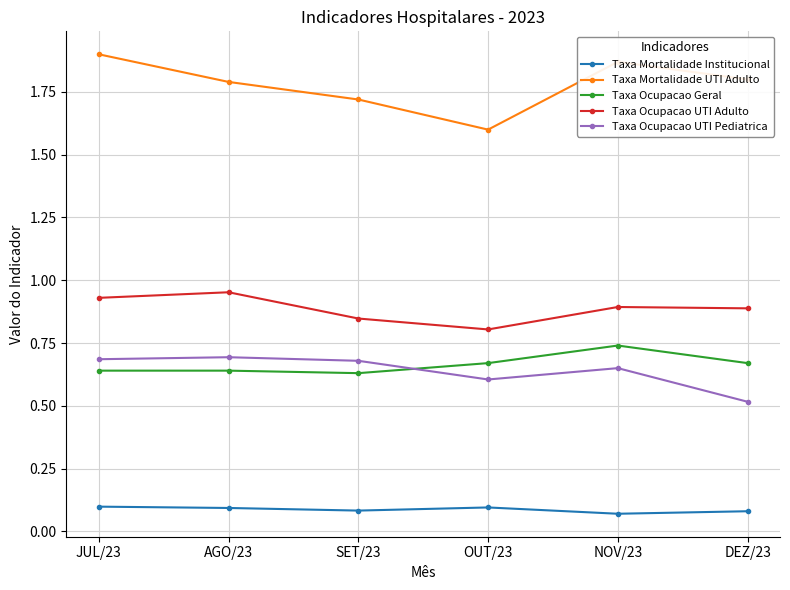

What is the label of the 1st point from the right?

DEZ/23